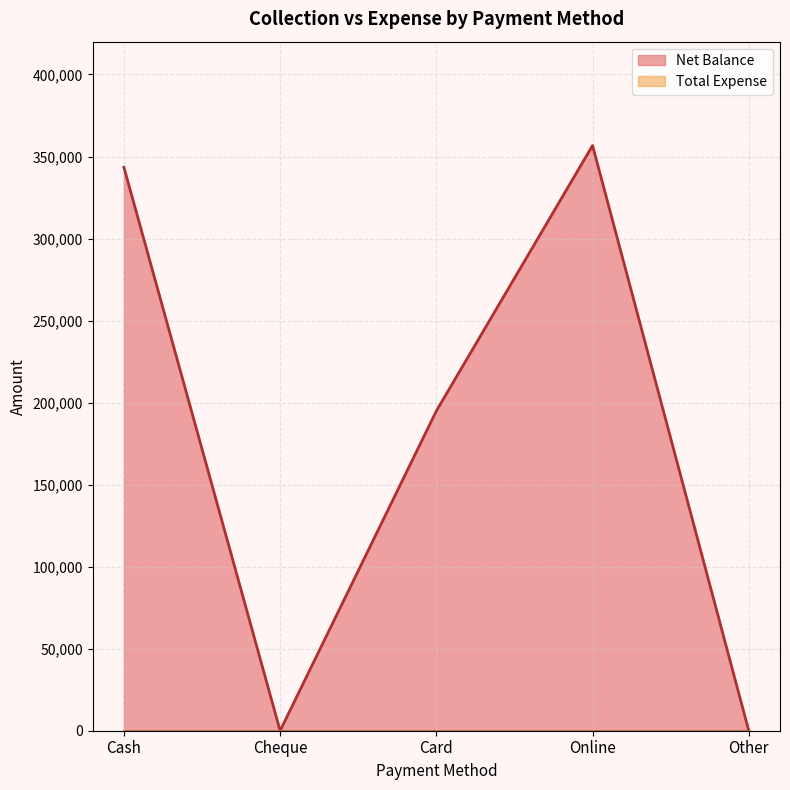

Between Online and Other, which is larger?

Online